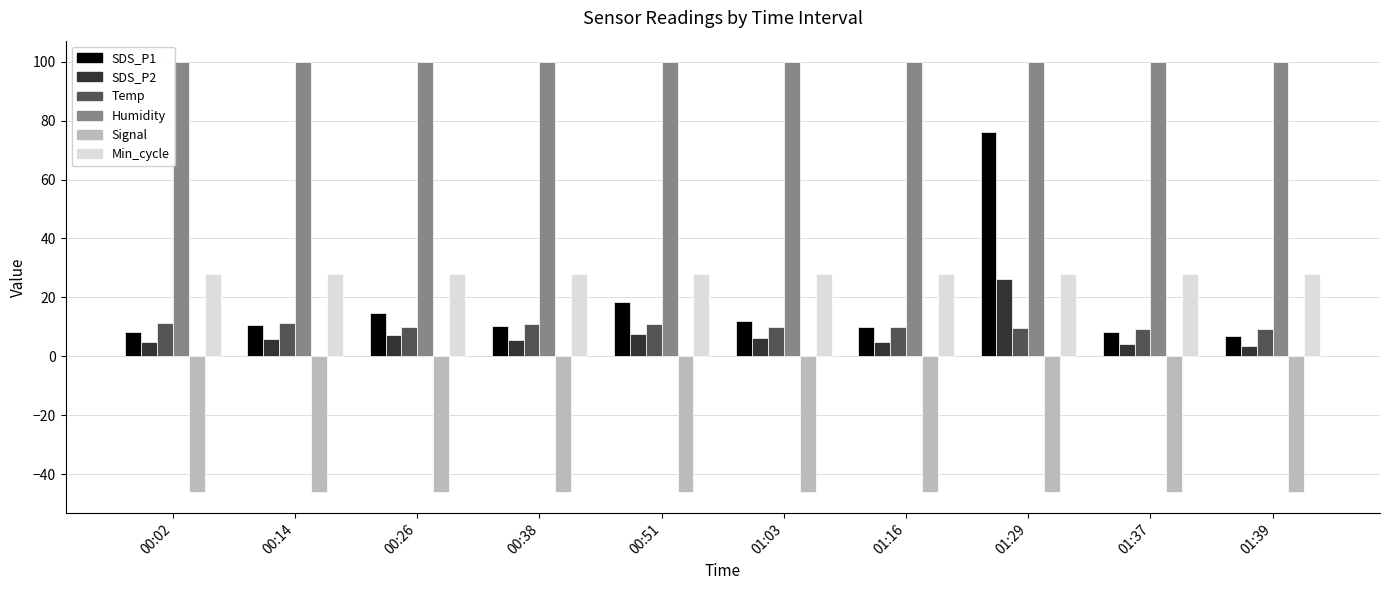

Which series has the largest total across all categories?

Humidity